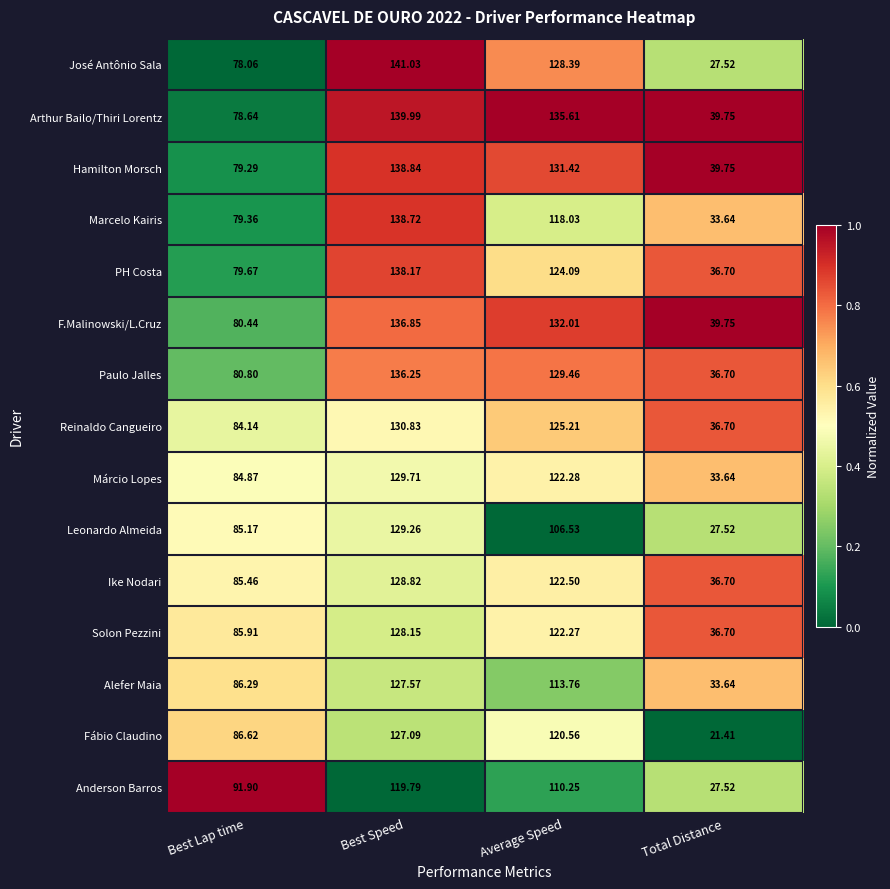

List the series in order of their peak value, highest first.

José Antônio Sala, Arthur Bailo/Thiri Lorentz, Hamilton Morsch, Marcelo Kairis, PH Costa, F.Malinowski/L.Cruz, Paulo Jalles, Reinaldo Cangueiro, Márcio Lopes, Leonardo Almeida, Ike Nodari, Solon Pezzini, Alefer Maia, Fábio Claudino, Anderson Barros